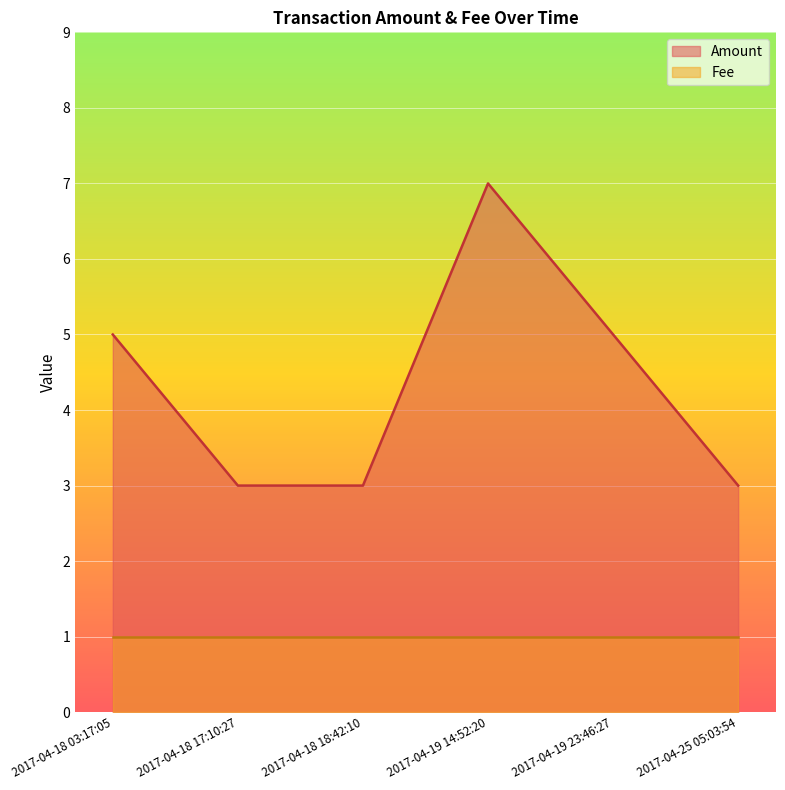

What position from the right is 2017-04-18 18:42:10?

4